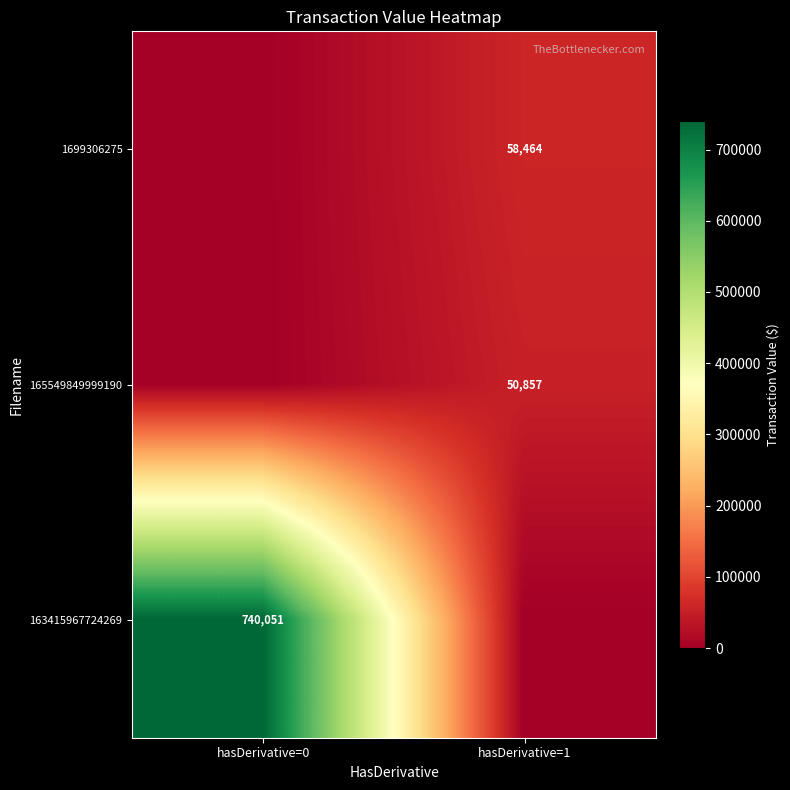

The 163415967724269 series shows 163043 at hasDerivative=0. True or false?

False